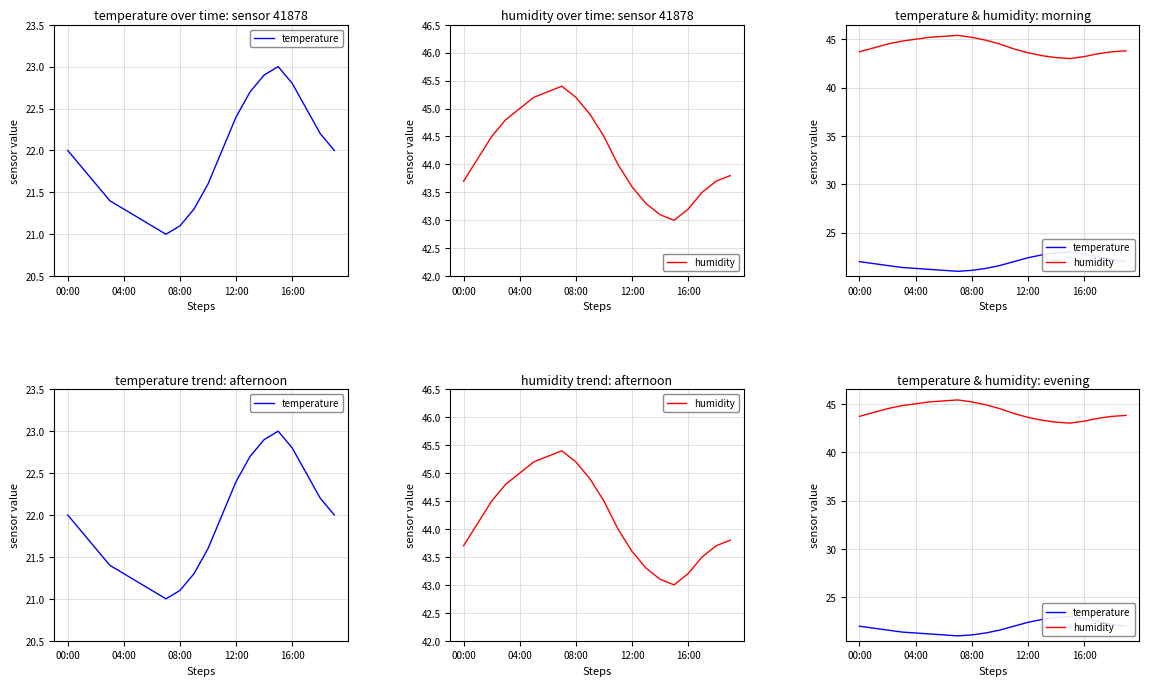

What is the difference between the temperature values at 15 and 17?

0.5